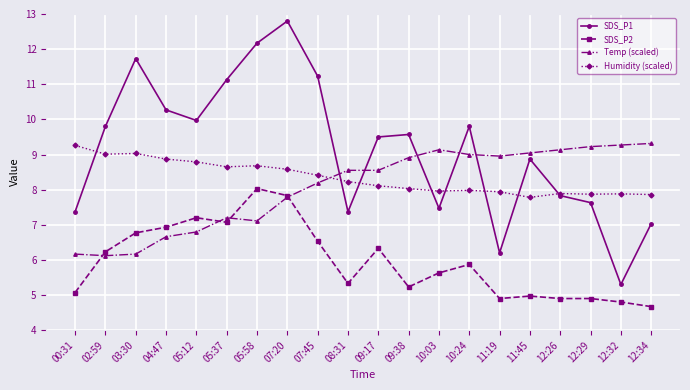

What is the average value of the SDS_P1 series?

9.2